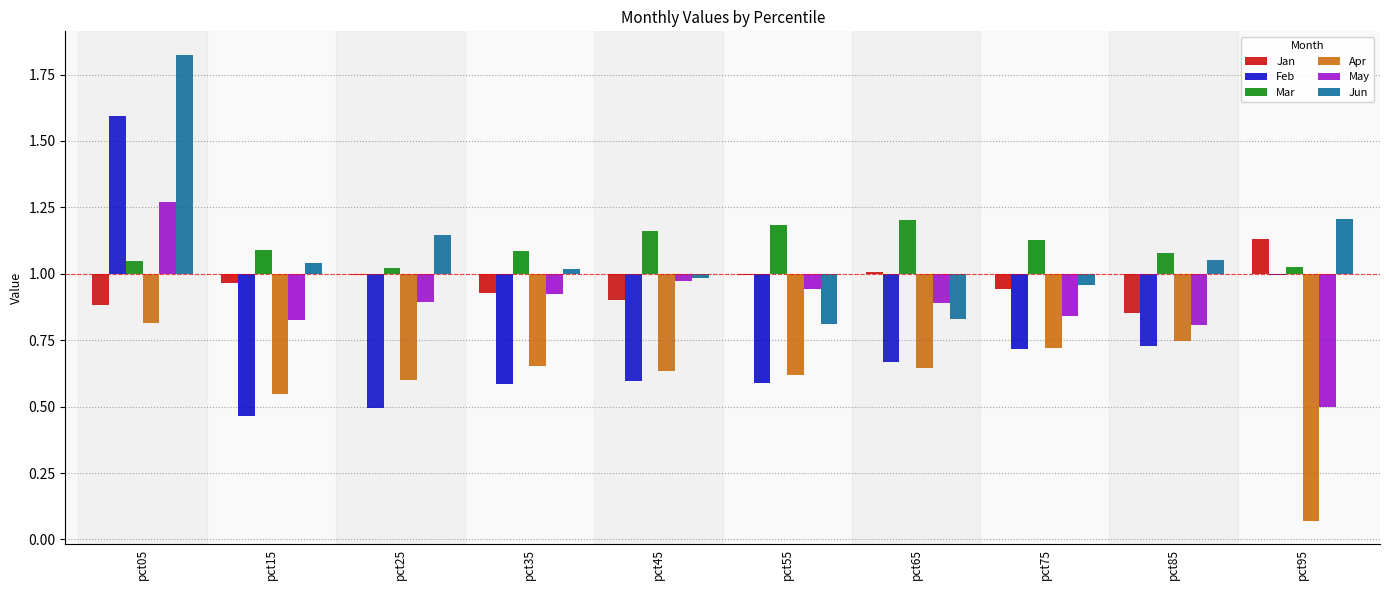

How many groups of bars are there?

10